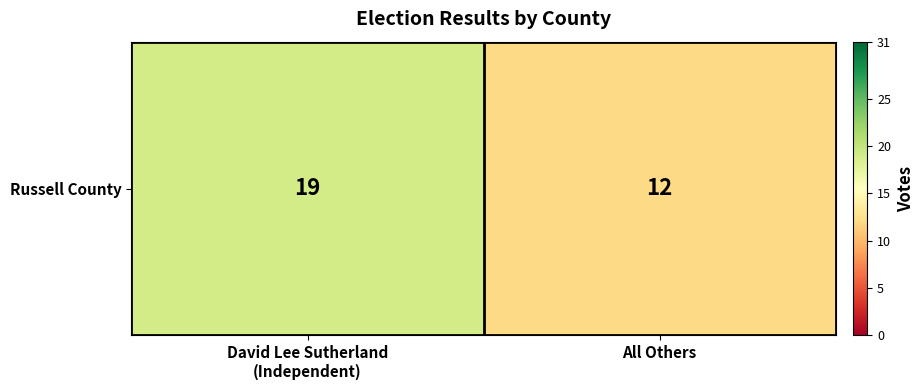

What is the difference between the maximum and minimum values?

7